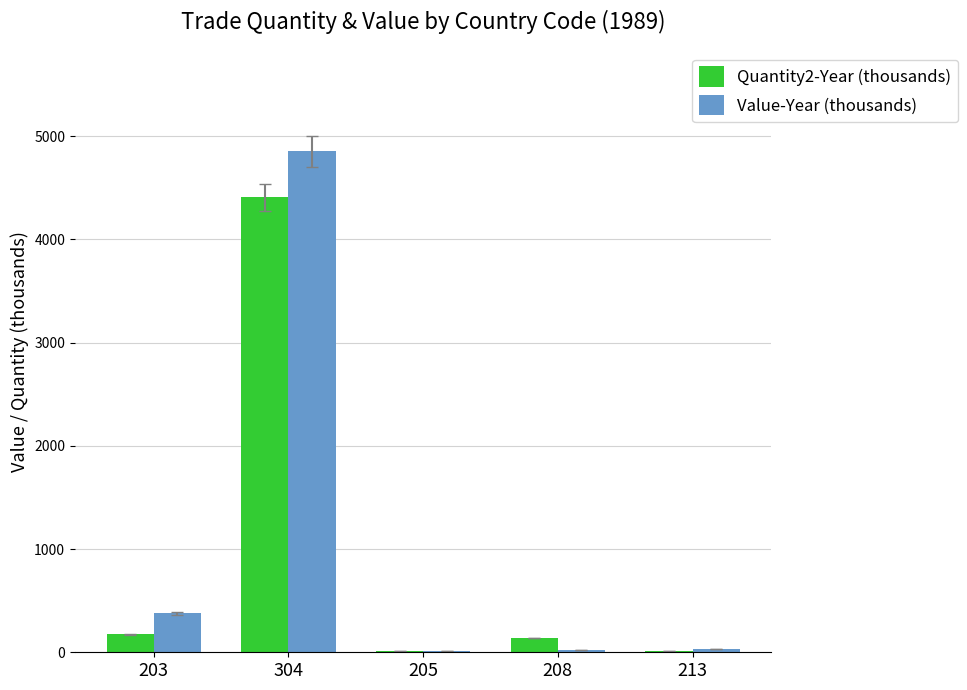

The Value-Year (thousands) series shows 375.9 at 203. True or false?

True